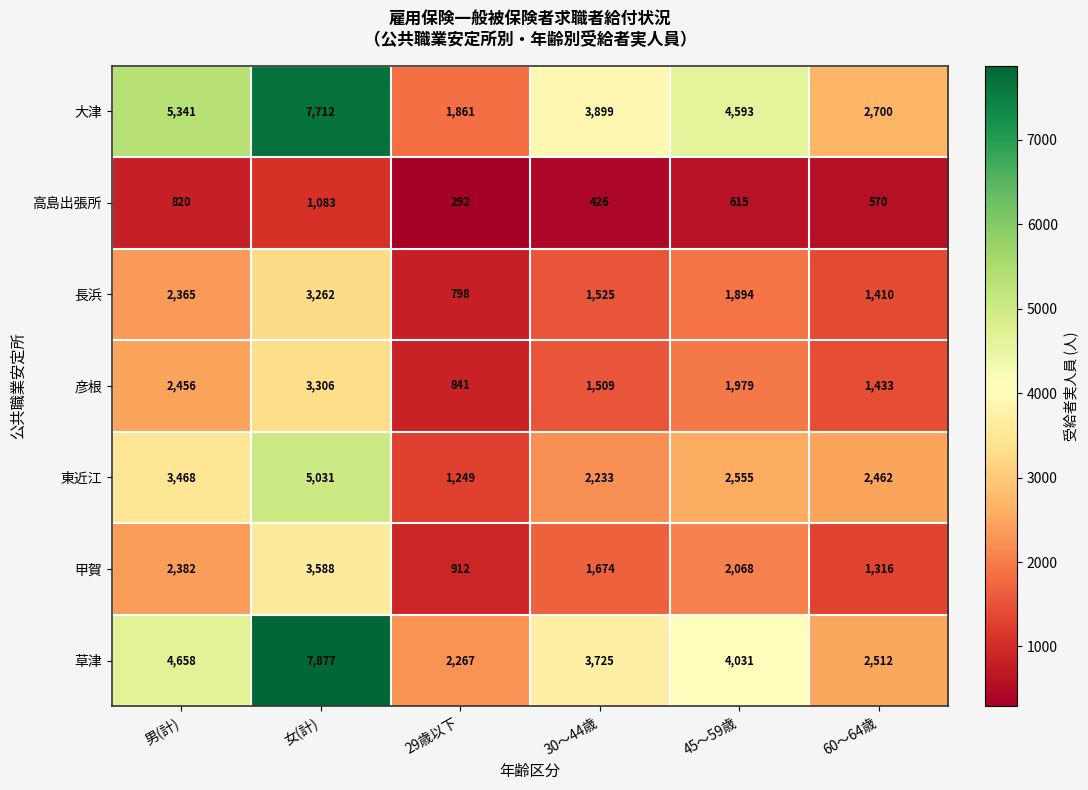

At which category is the sum across all series the highest?

女(計)